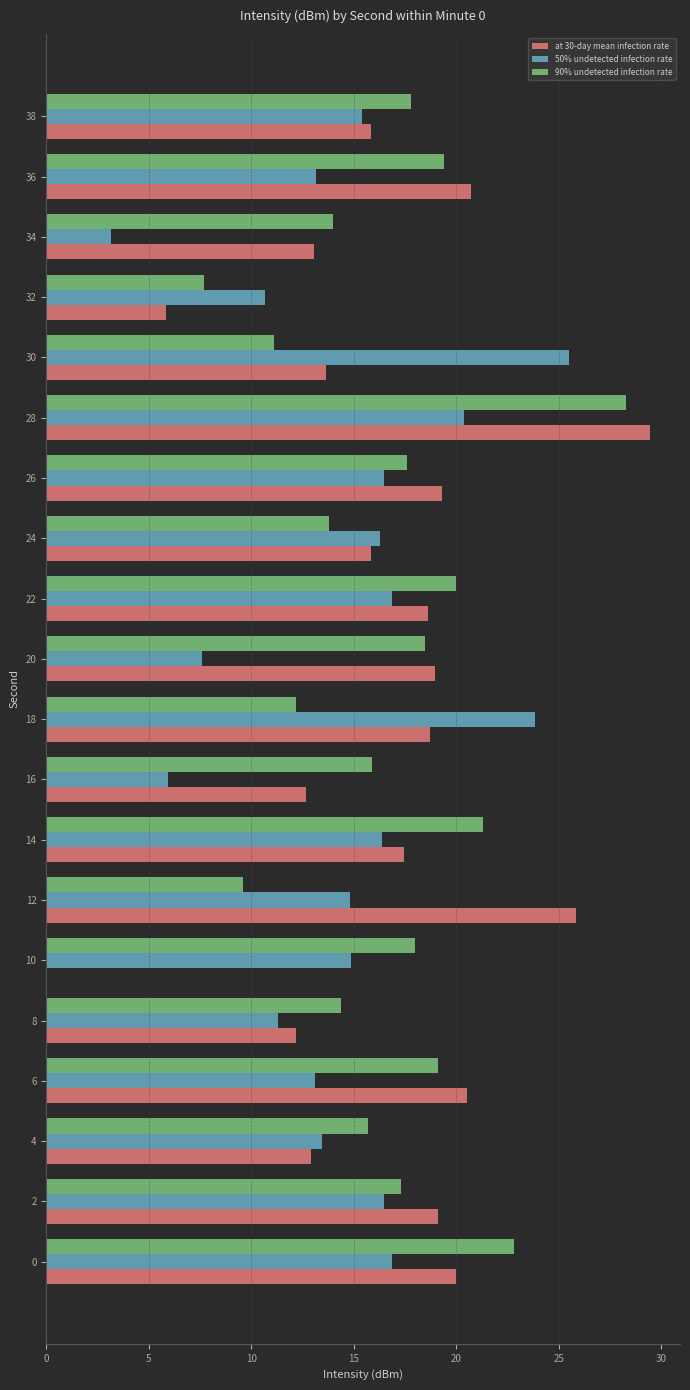

The value of 90% undetected infection rate at 22 is 20.0. True or false?

True